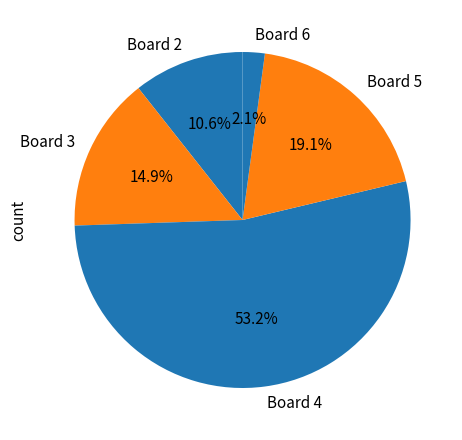

Is the sum of Board 5 and Board 3 greater than half?

No